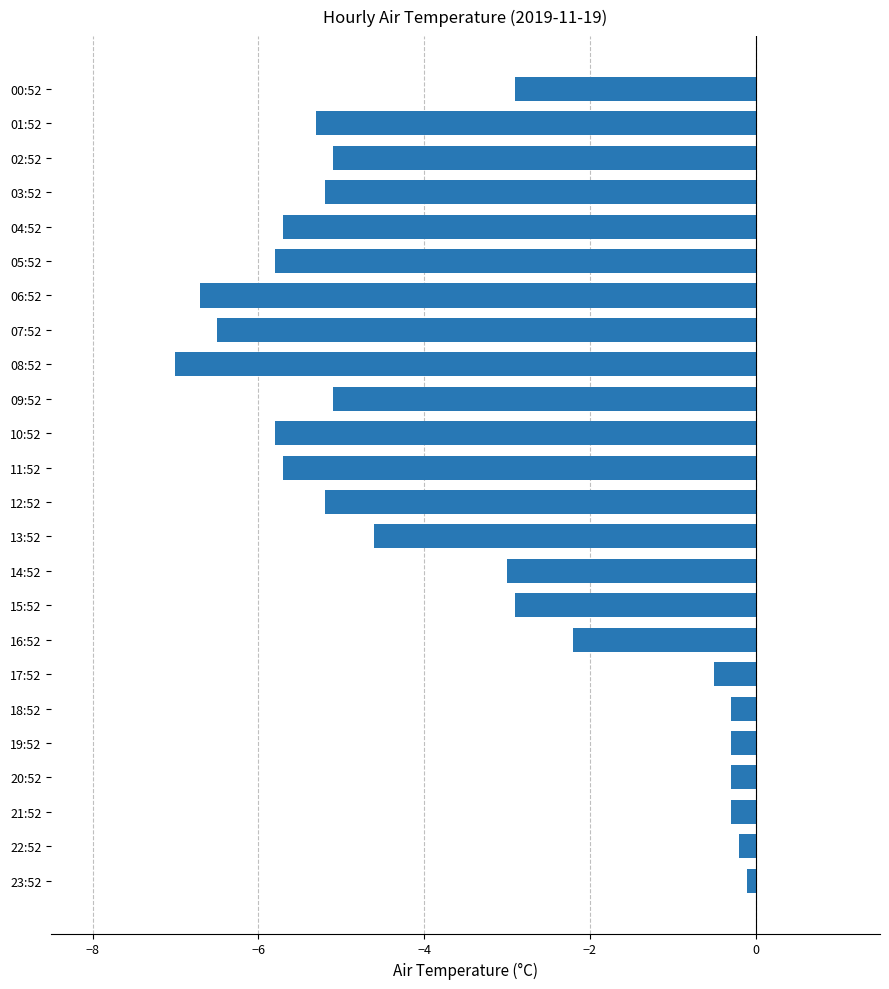

How many categories are shown in the chart?

24